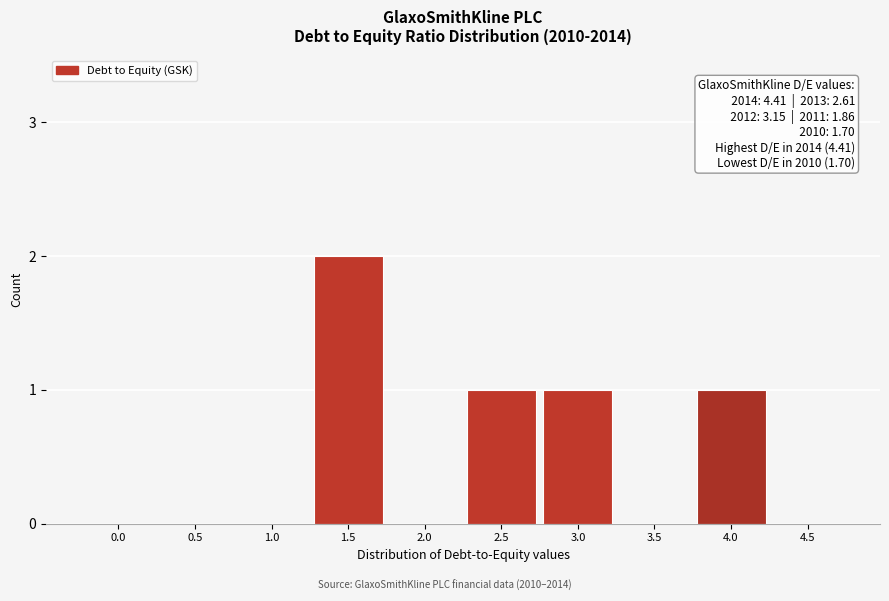

Reading left to right, transcribe all the data shown in this chart.

0.0=0	0.5=0	1.0=0	1.5=2	2.0=0	2.5=1	3.0=1	3.5=0	4.0=1	4.5=0